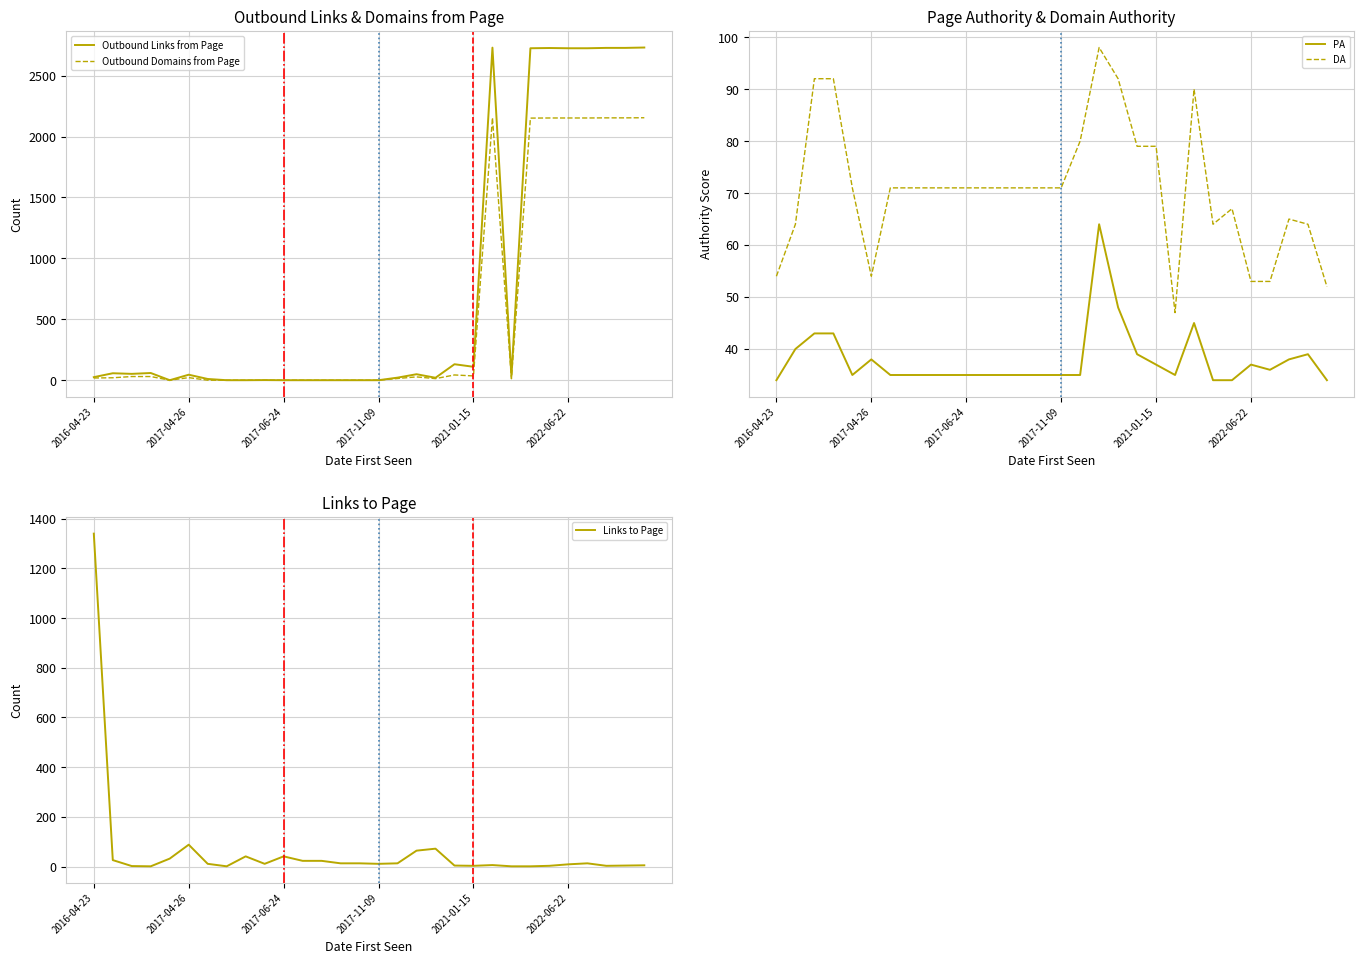

At how many categories does at least one series exceed 1633?

8